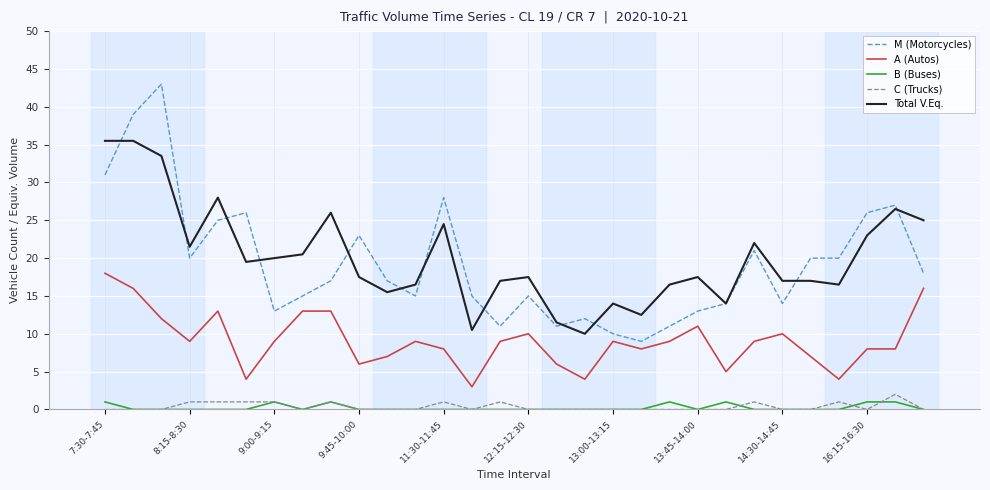

True or false: M (Motorcycles) and Total V.Eq. cross at least once.

True